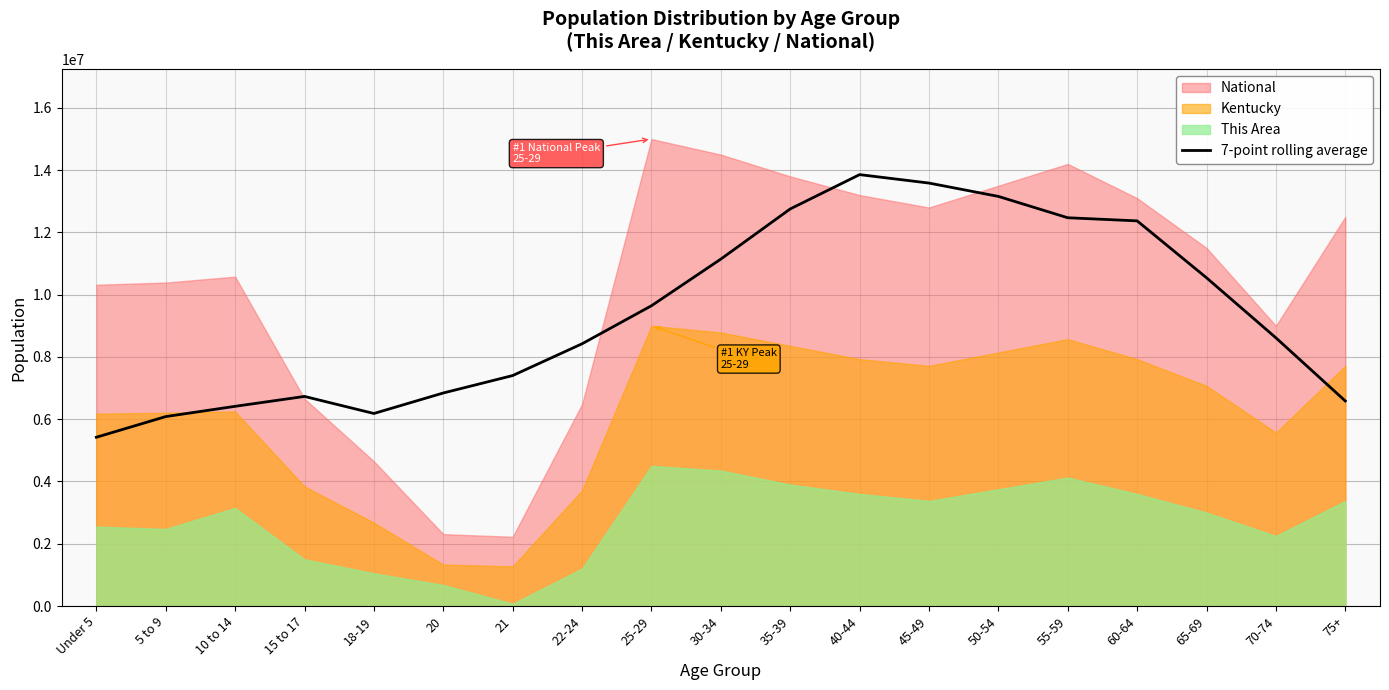

Which category has the lowest value in the 7-point rolling average series?

Under 5